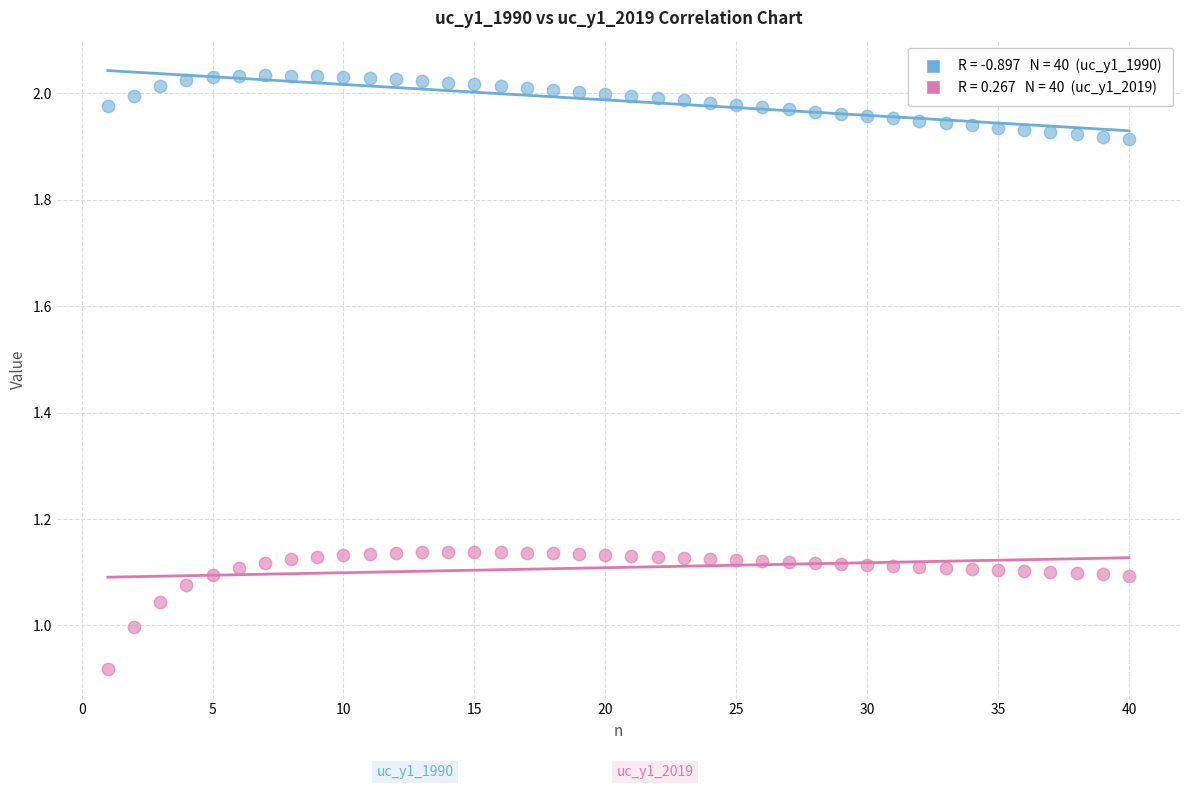

Across all data points, what is the range of X values (max minus min)?

39.0